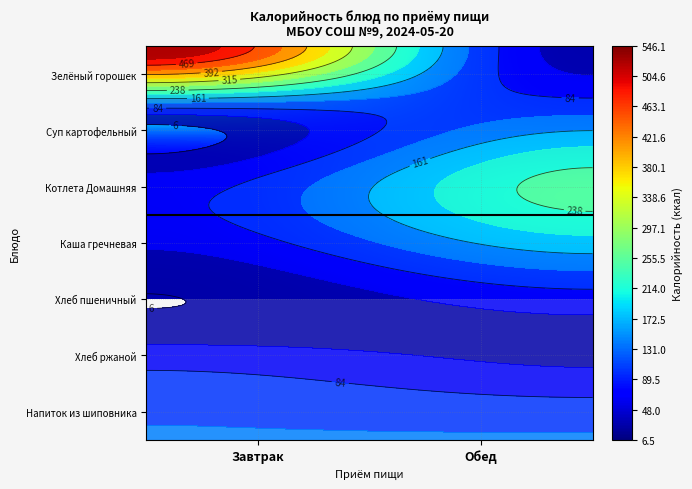

Which has a higher value, Обед or Завтрак?

Завтрак